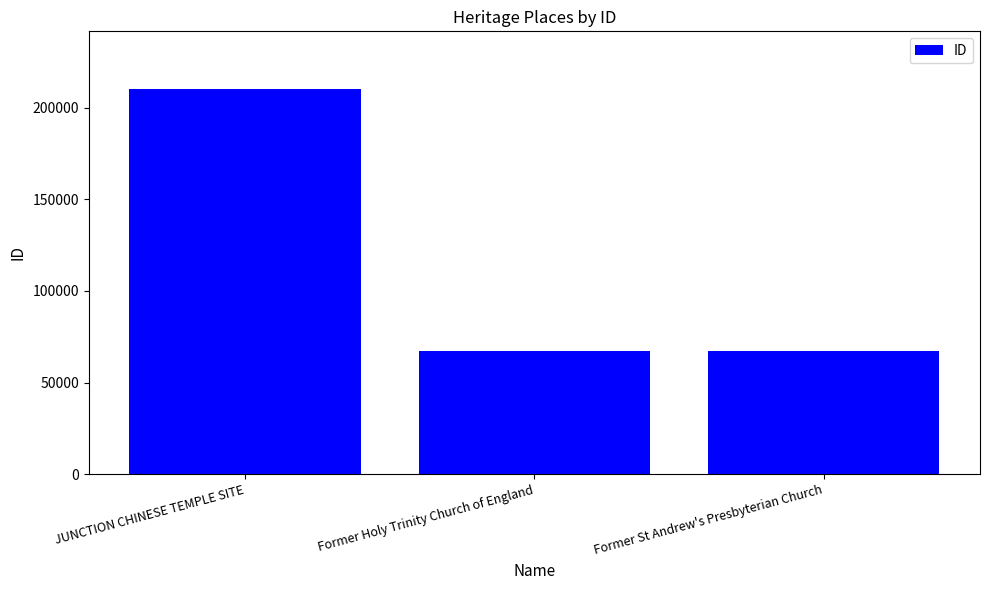

The chart shows a value of 210149 at JUNCTION CHINESE TEMPLE SITE. True or false?

True